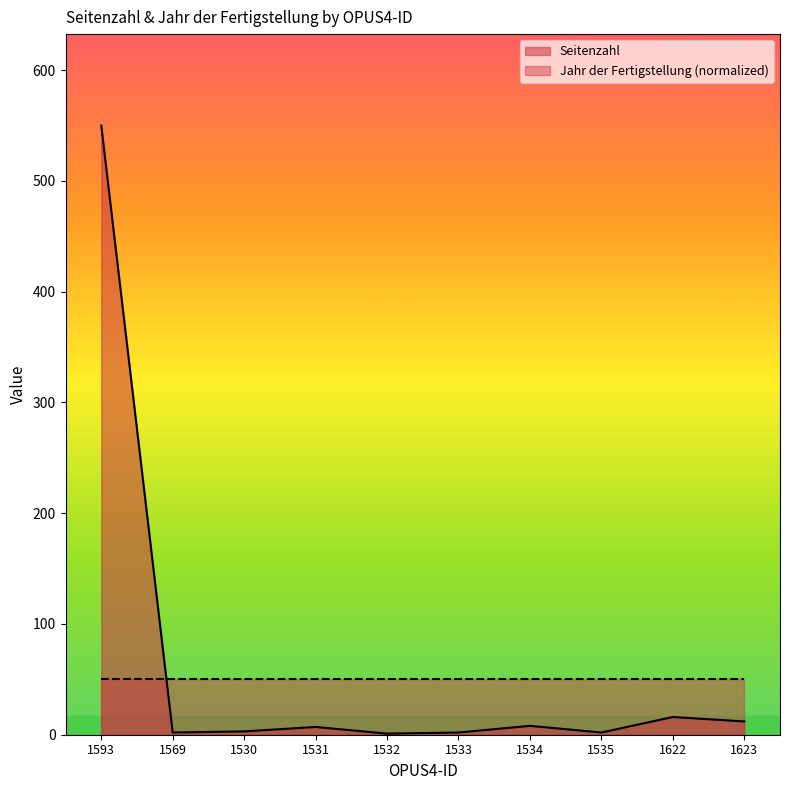

Which has a higher value, 1535 or 1531?

1531